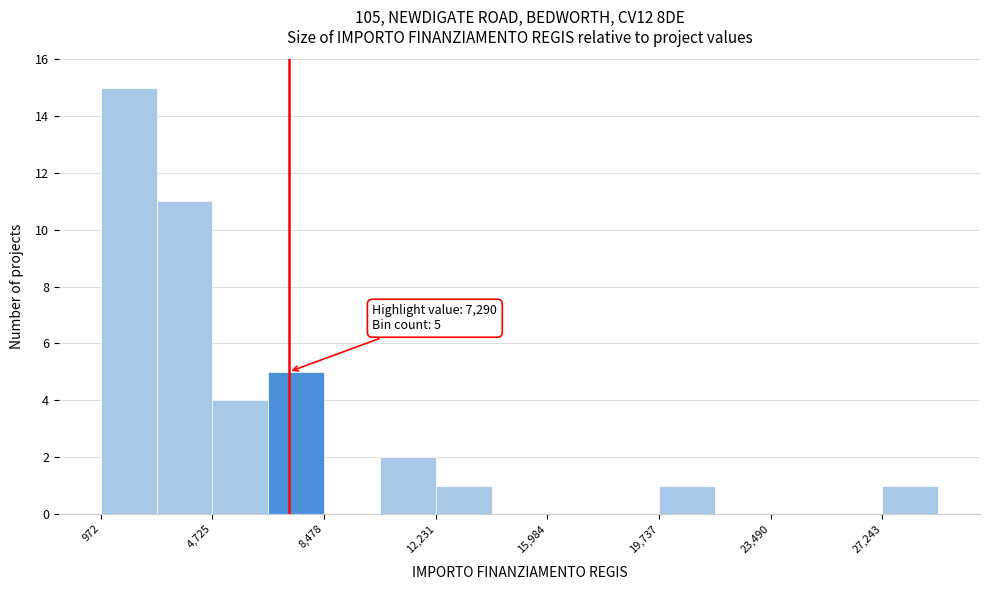

Read against the x-axis, roughly where is the centre of the tallest bar?

2000